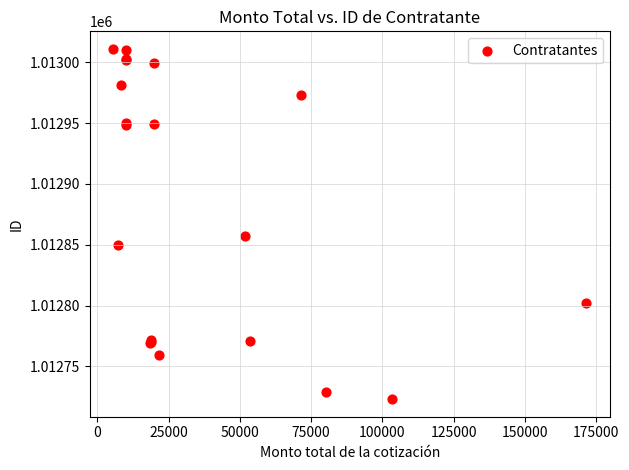

What Y value in the scatter plot is closest to 1012867?

1012857